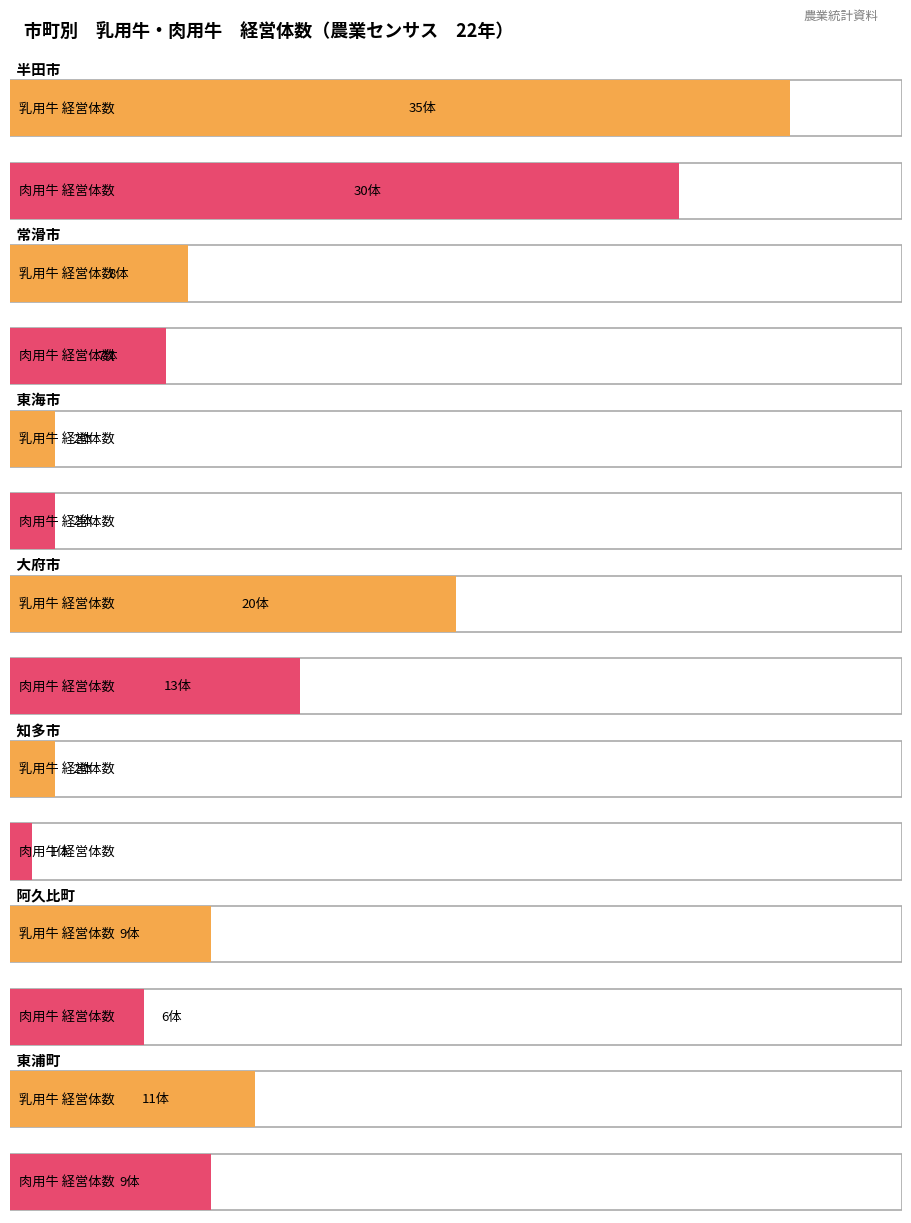

What is the difference between the maximum and minimum values in the 経営体数_乳用牛 series?

33